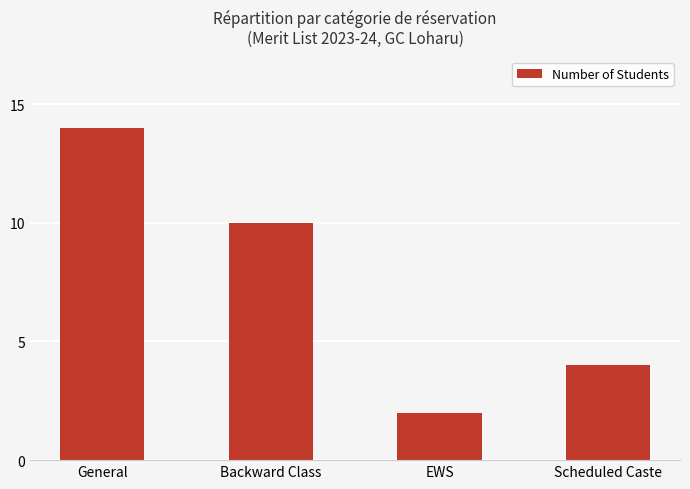

What is the label of the 1st bar from the left?

General